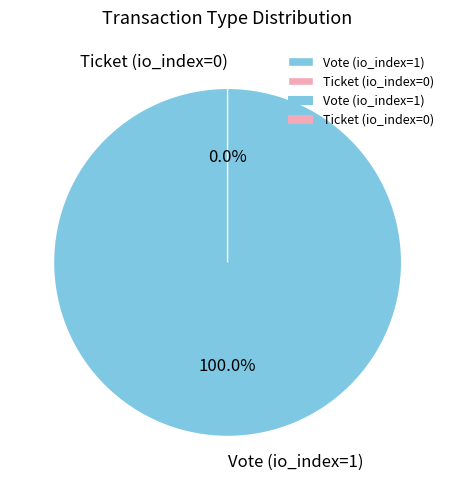

Is the sum of Ticket (io_index=0) and Vote (io_index=1) greater than half?

Yes